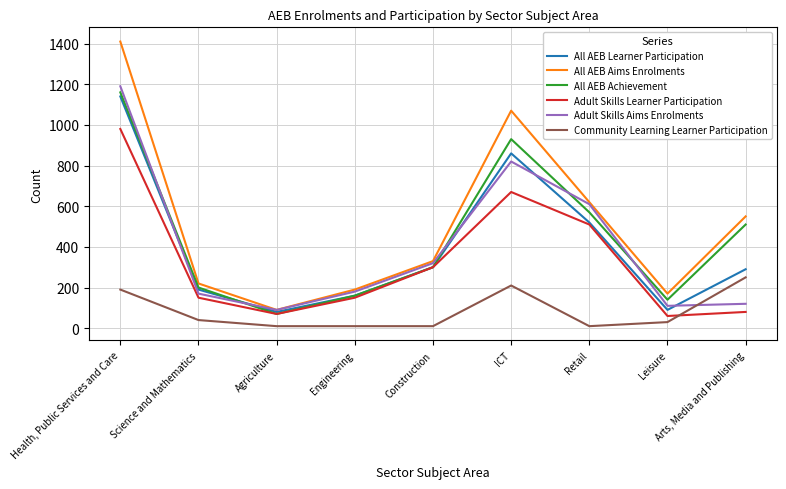

What is the maximum value shown in the chart?

1410